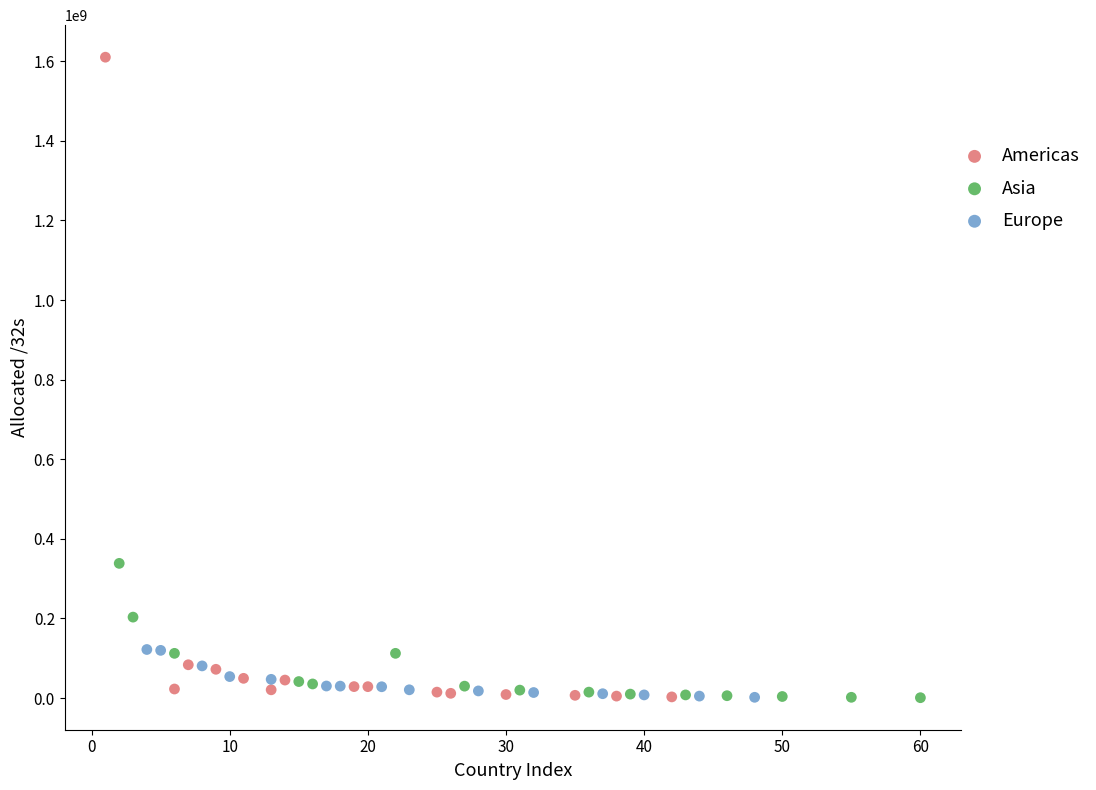

Which series reaches the maximum Y coordinate?

Americas